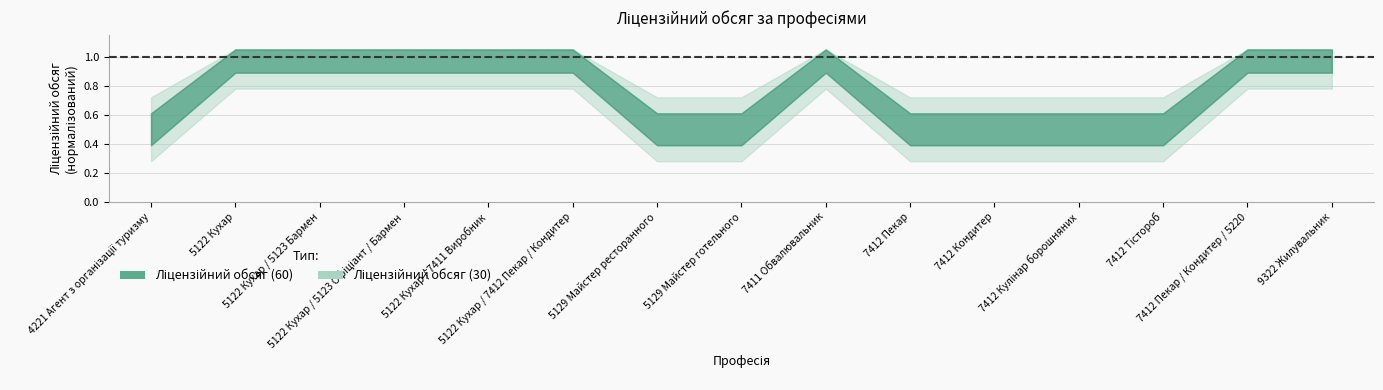

Between 7412 Кулінар борошняних and 5129 Майстер ресторанного, which is larger?

7412 Кулінар борошняних